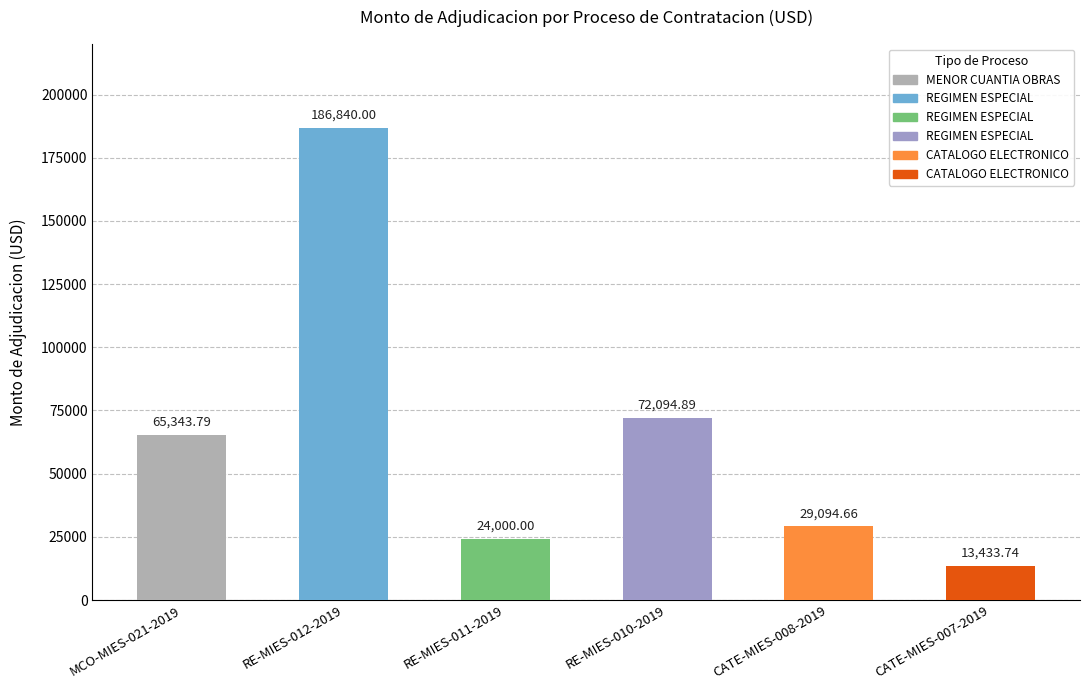

At which category does the chart reach its minimum across all series?

CATE-MIES-007-2019